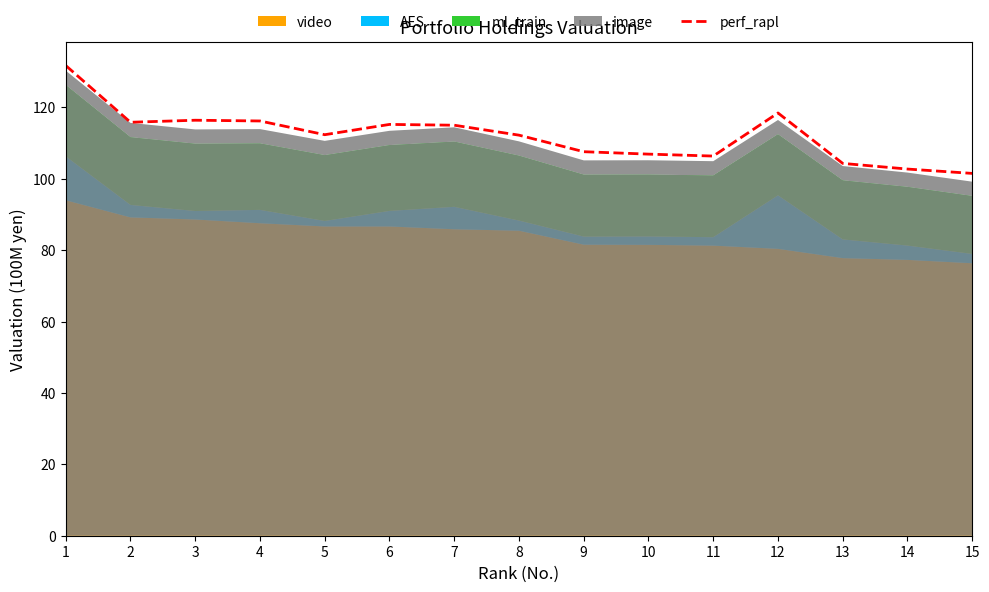

True or false: the data has more than 1 interior local peaks.

True